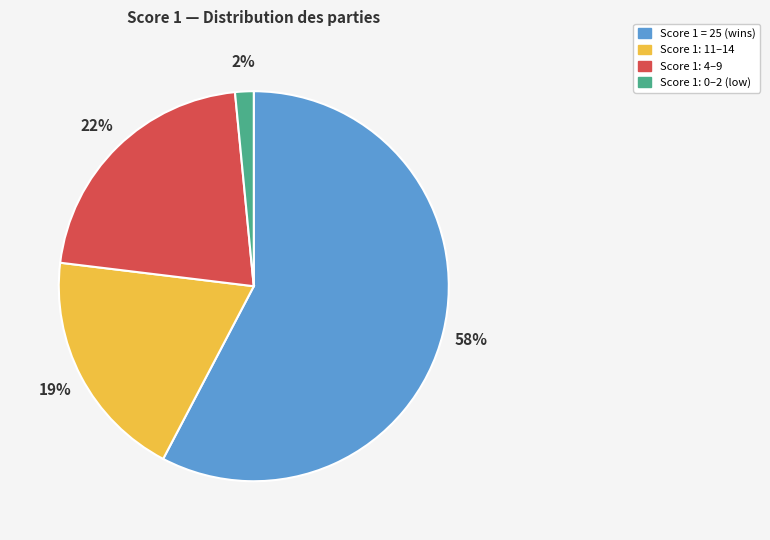

What percentage is the Score 1: 0–2 (low) slice, to the nearest percent?

2%